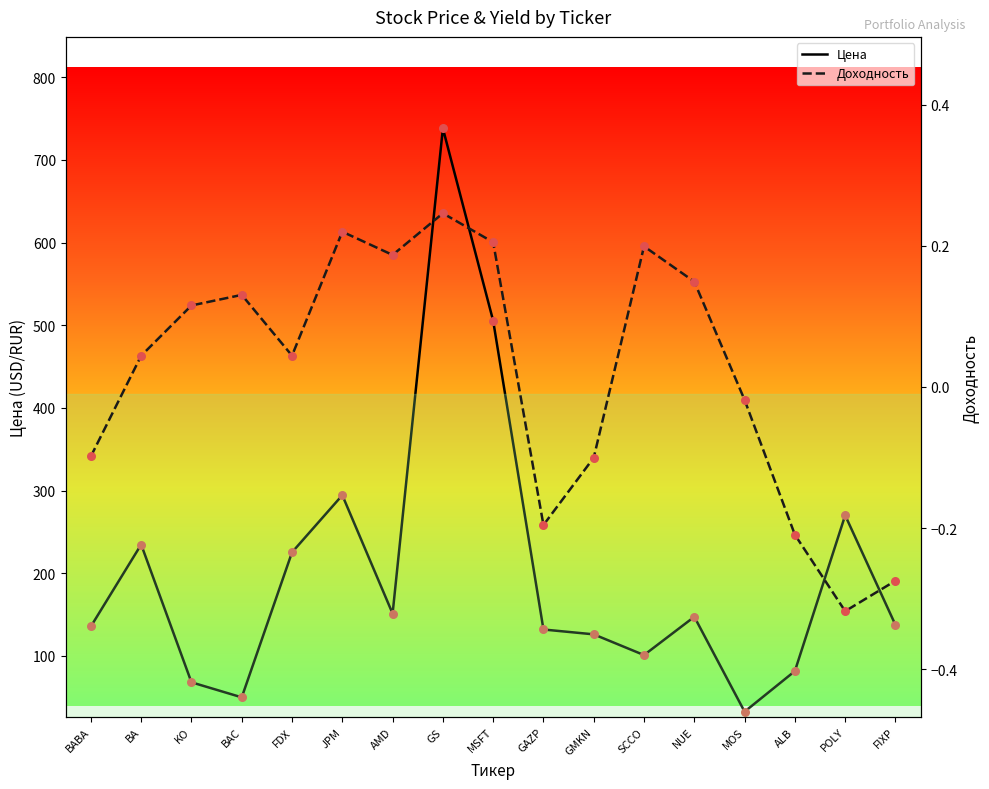

Is the value of Доходность at FIXP greater than the value of Цена at GMKN?

No